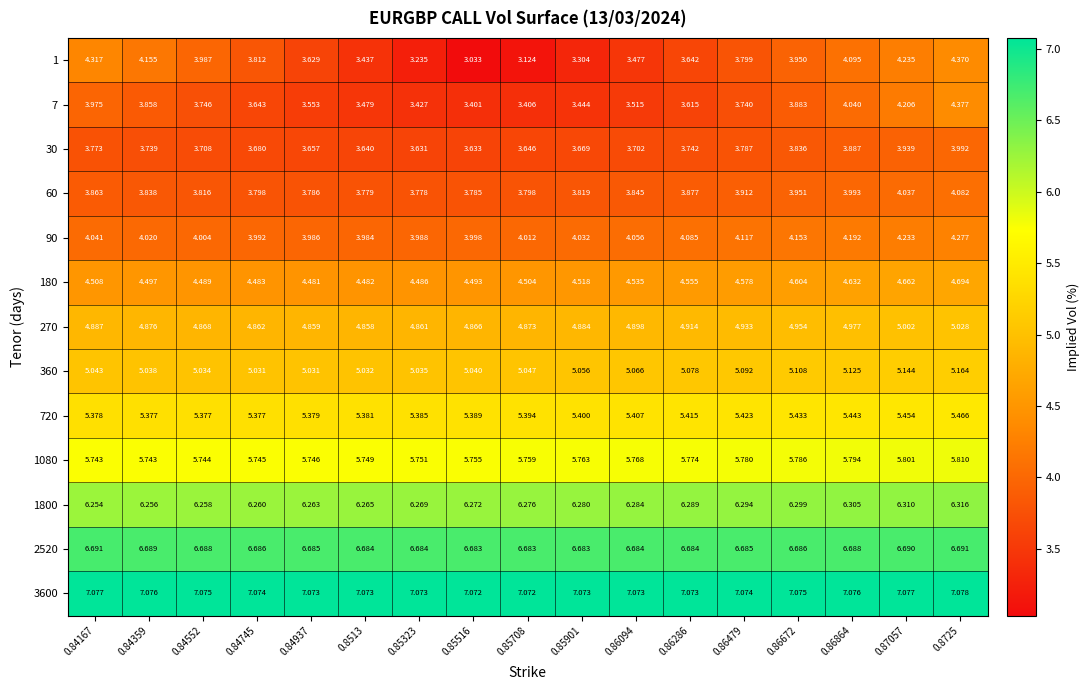

Is the value of 2520 at 0.85708 greater than the value of 1800 at 0.84937?

Yes